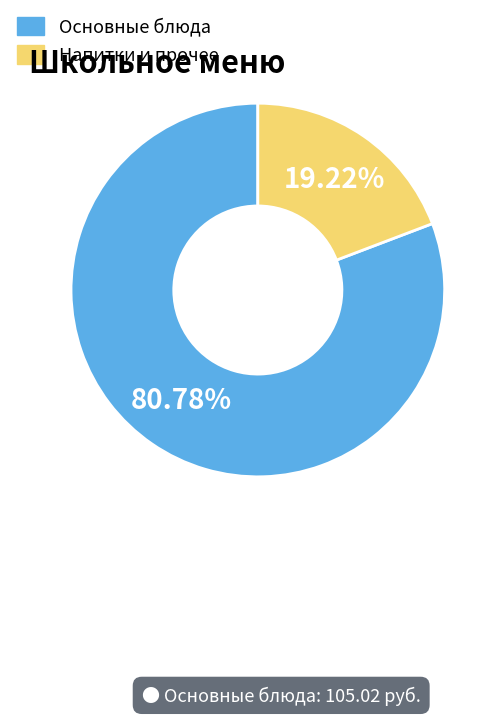

Approximately how many times larger is the value at Основные блюда compared to Напитки и прочее?

4.2